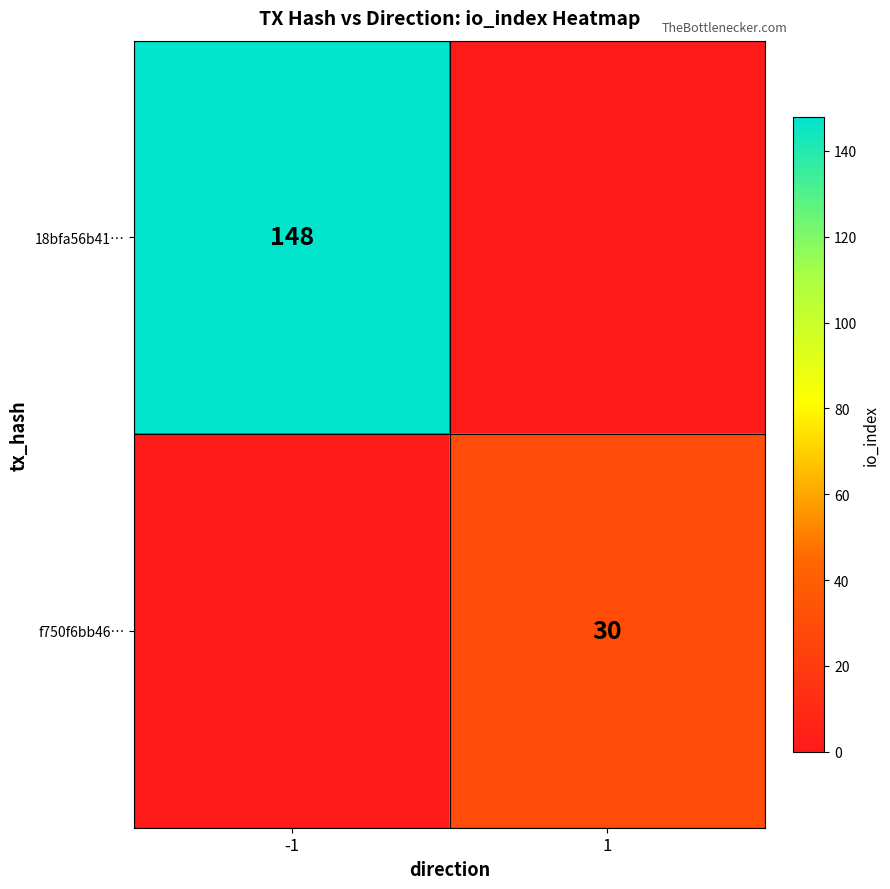

The 18bfa56b41… series shows 233 at -1. True or false?

False